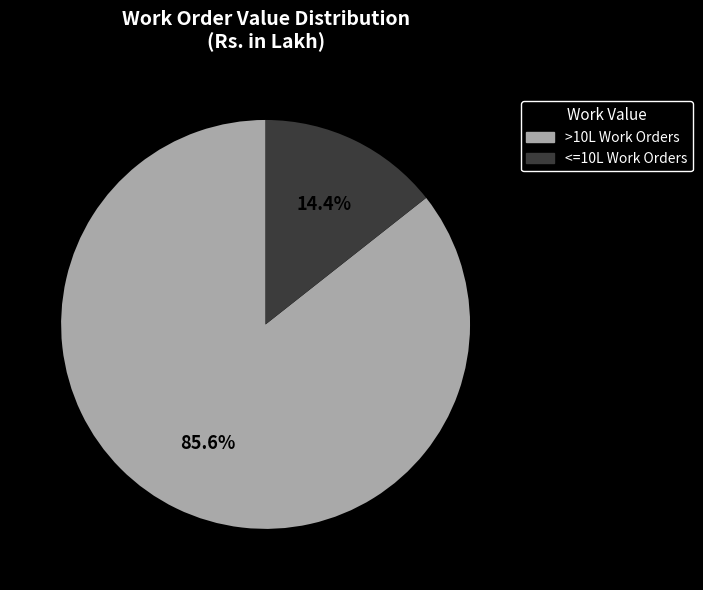

Is there any slice that represents more than half of the pie?

Yes